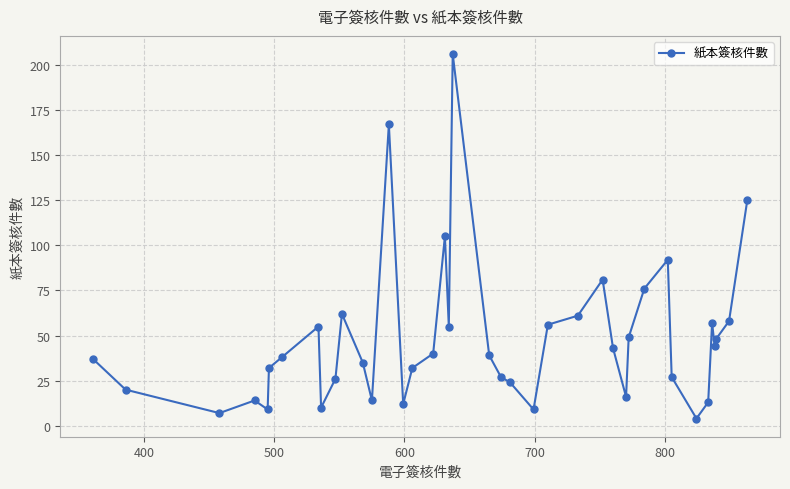

How many data points are less than 39?

20